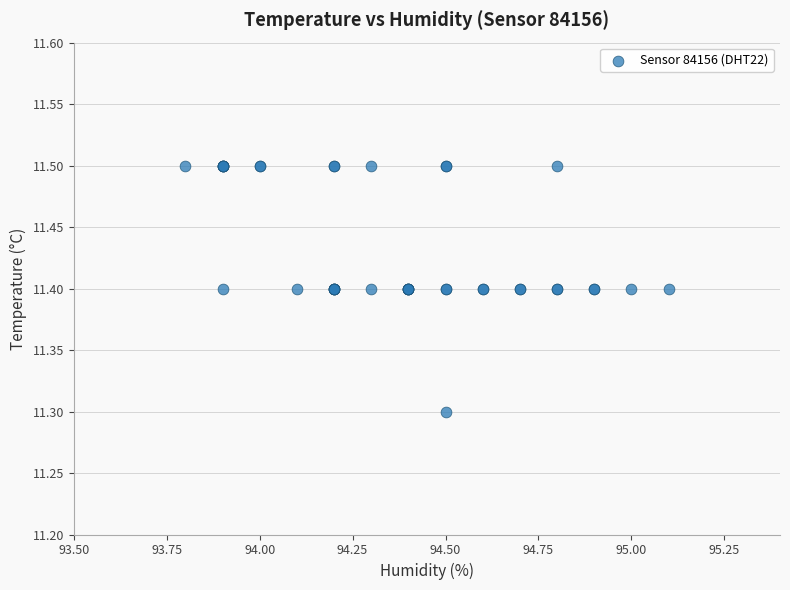

What Y value in the scatter plot is closest to 11?

11.3